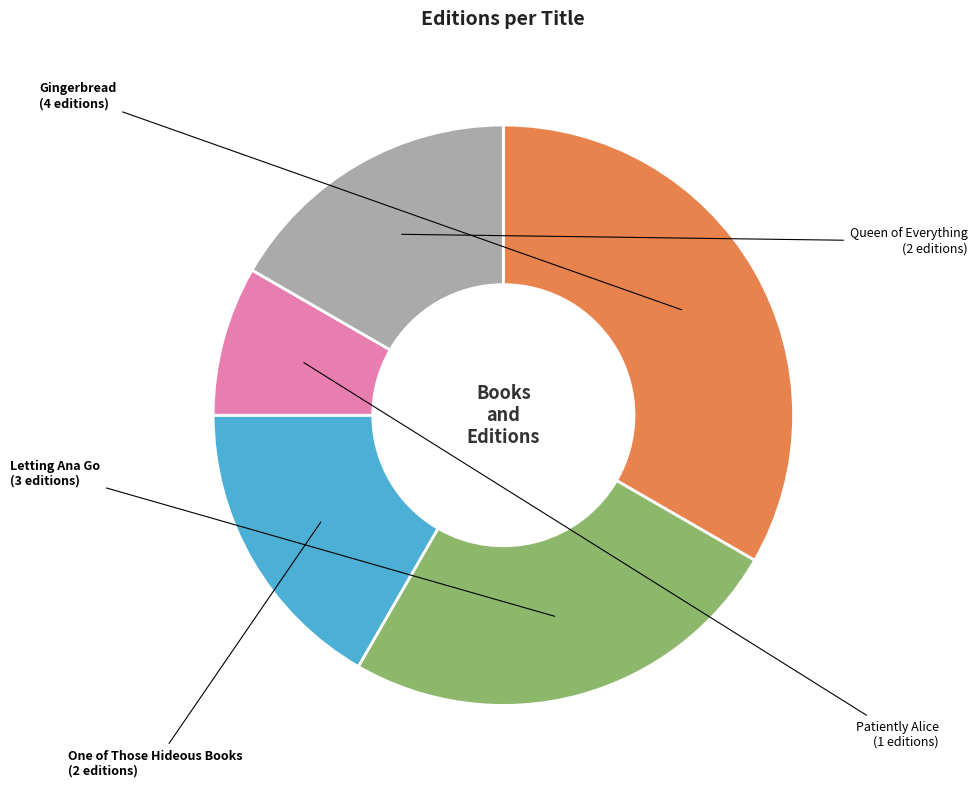

Is there a majority slice in this chart?

No